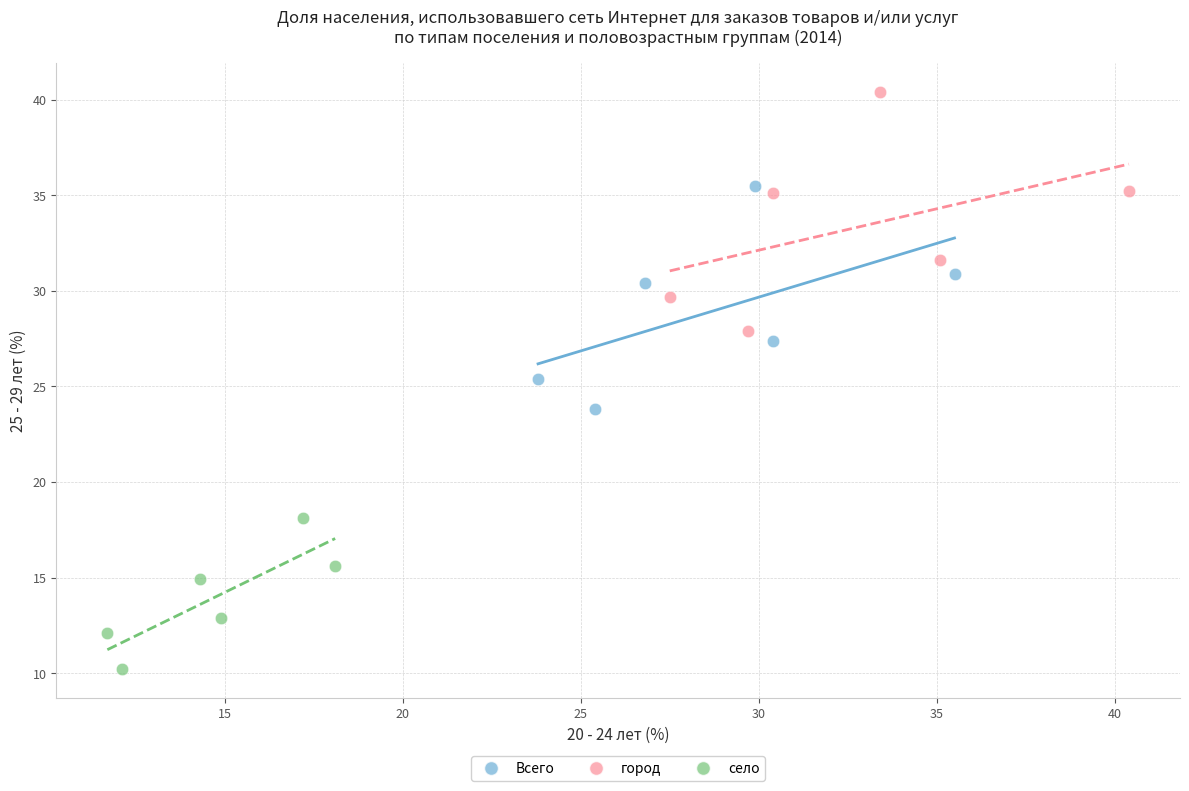

Which series reaches the maximum Y coordinate?

город